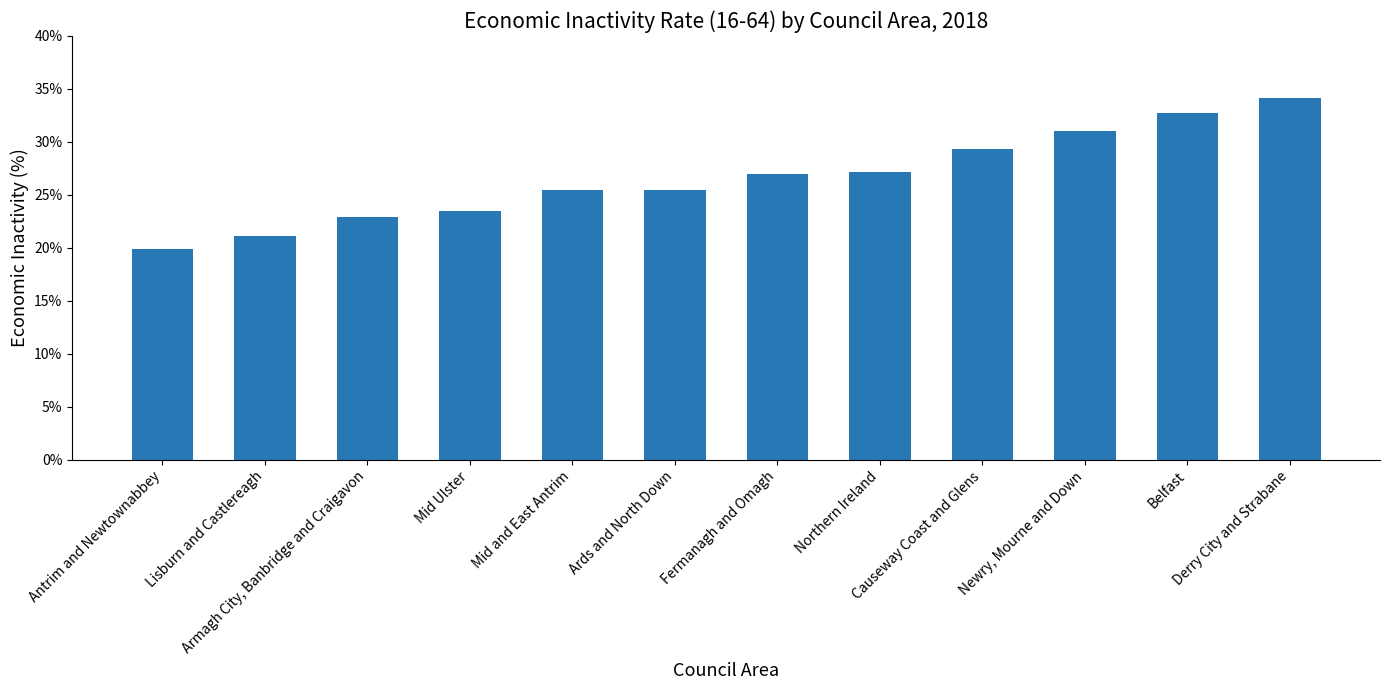

Does the chart contain any negative values?

No